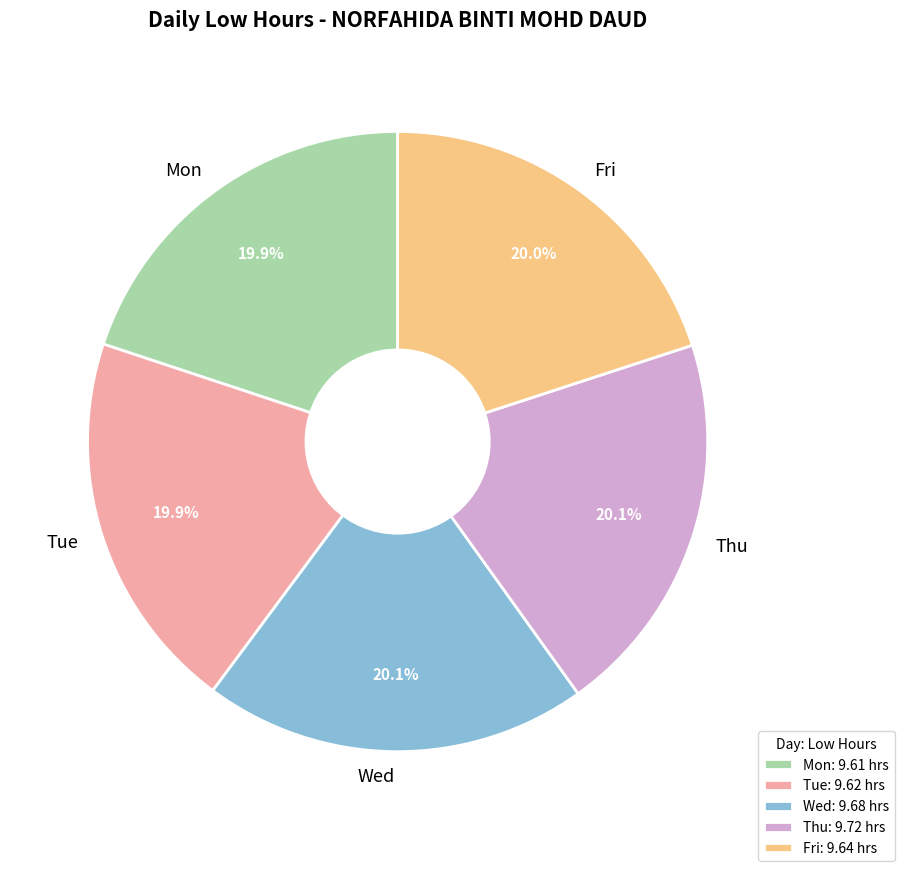

What portion of the pie excludes Thu?

79.9%